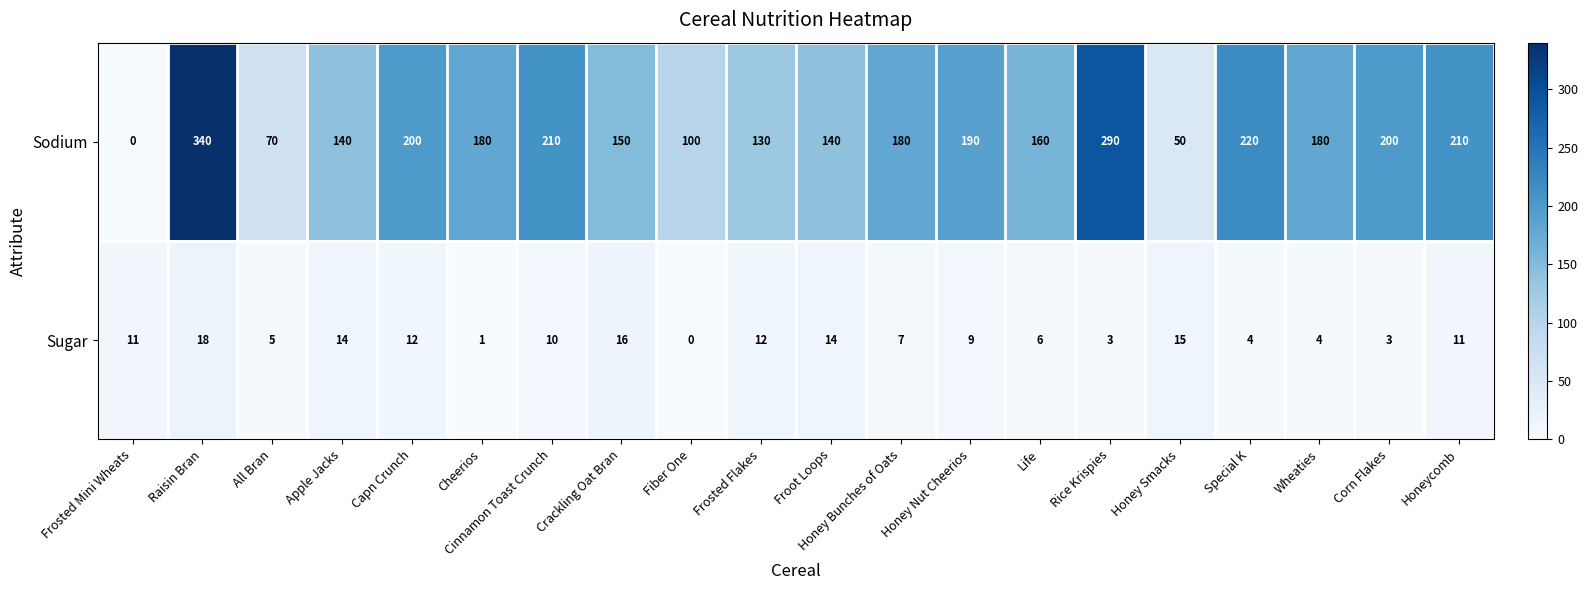

How many categories are shown in the chart?

20